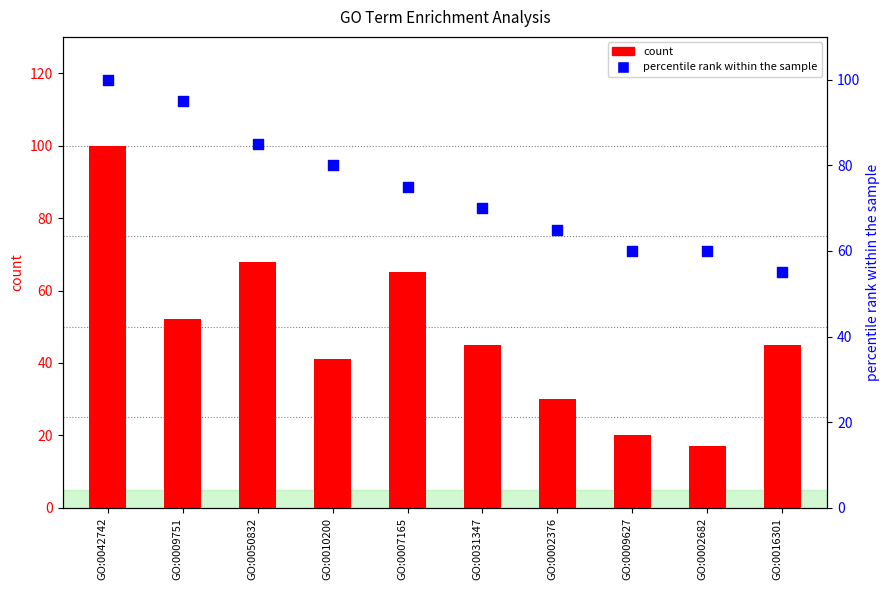

At how many categories does at least one series exceed 90?

2